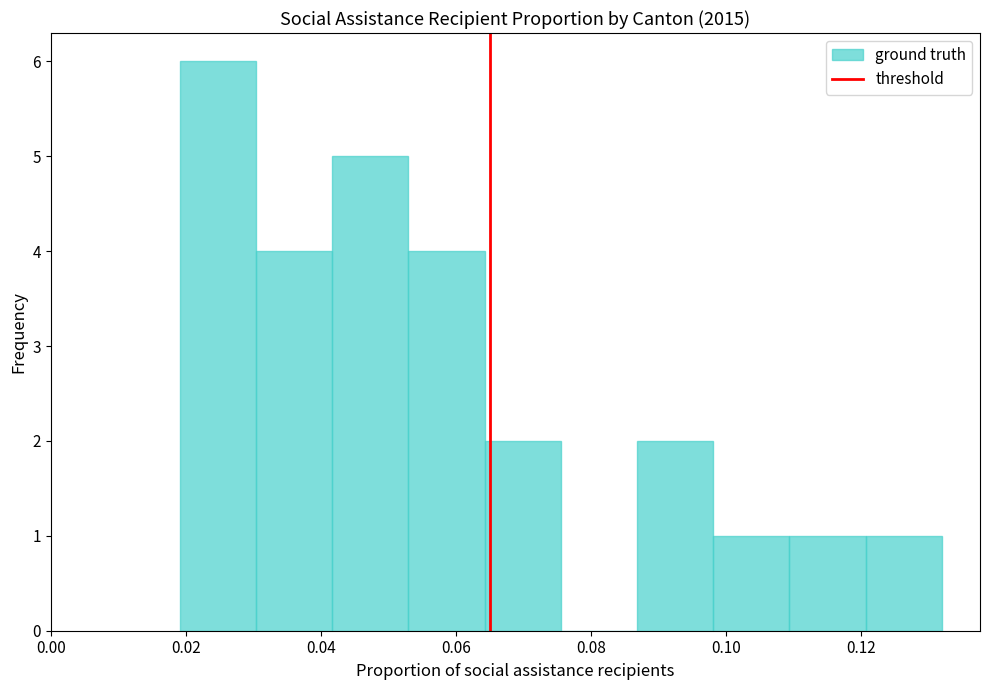

Over which range of the x-axis is the bar tallest?

0.020 to 0.030